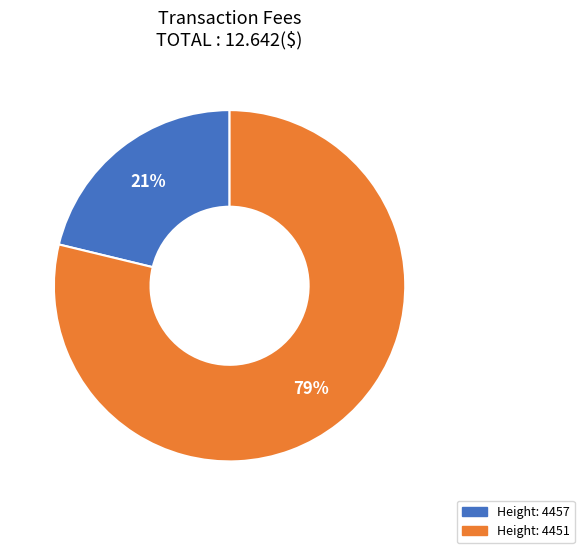

Does any single category account for the majority?

Yes